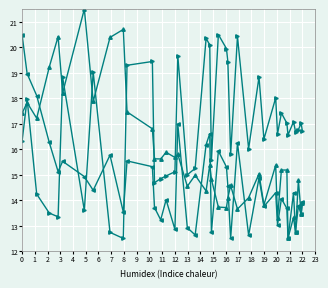

What is the smallest value displayed?

12.5